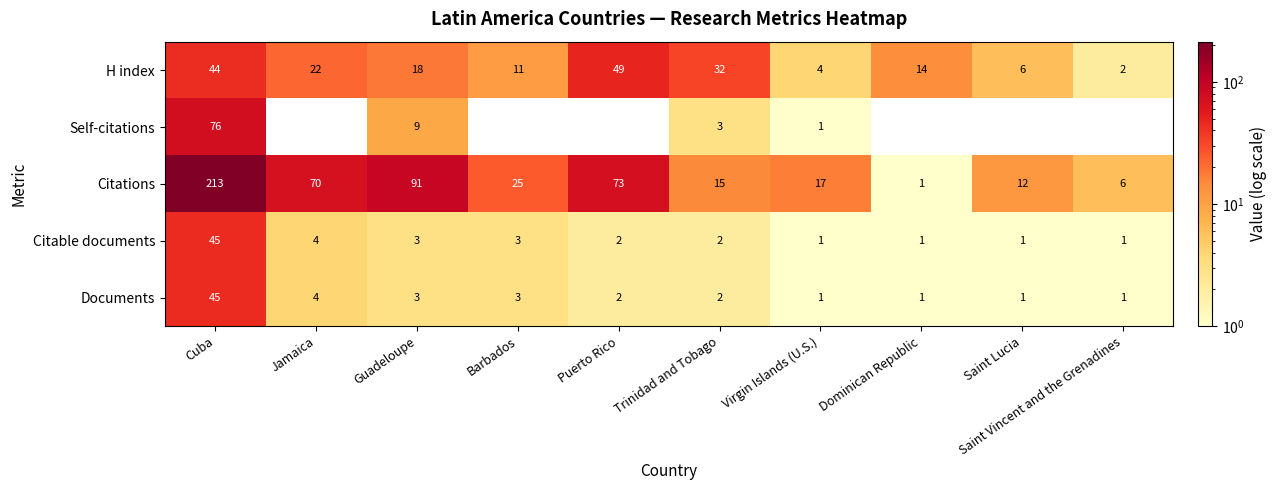

What is the sum of all Self-citations values?

89